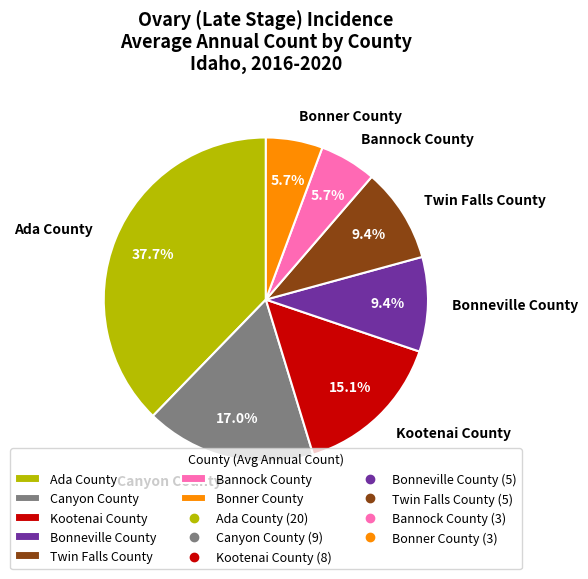

Do Canyon County and Kootenai County together represent more than half of the pie?

No